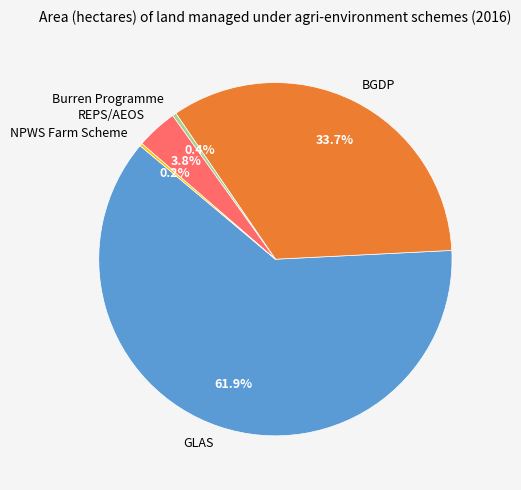

Does any single category account for the majority?

Yes